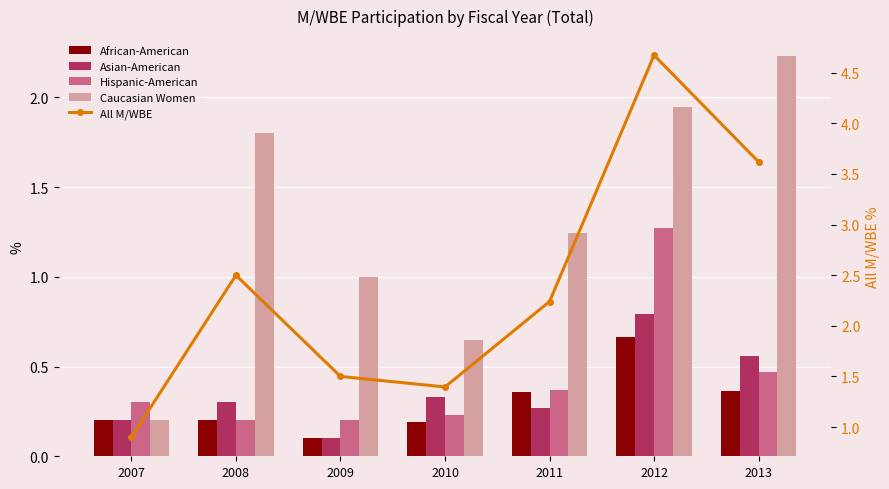

What is the difference between the maximum and minimum values in the Hispanic-American series?

1.1